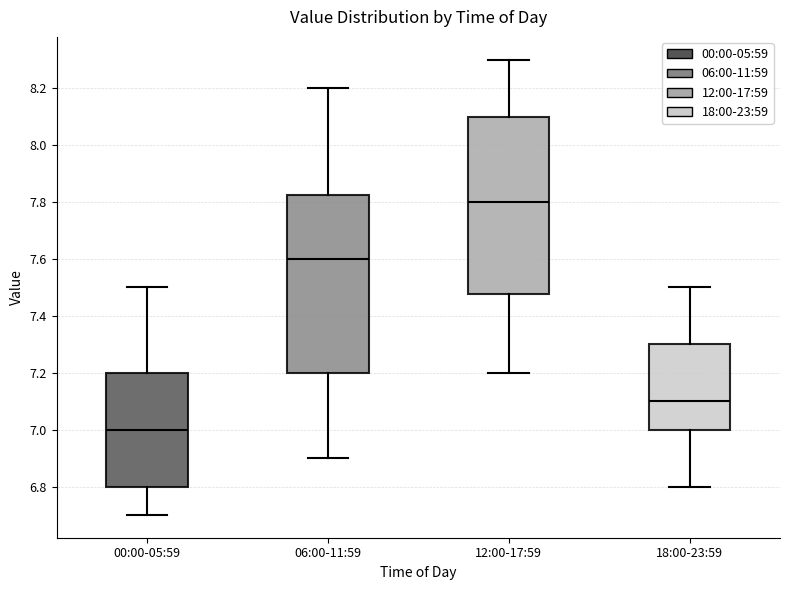

Reading left to right, transcribe this box plot: for each box, give where its median line is, the range the box spans, and where its two whiskers end, as read against the y-axis. The values are not printed on the chart, so give them approximately, as read against the axis.

00:00-05:59: median 7.00, box 6.80 to 7.20, whiskers 6.70 to 7.50
06:00-11:59: median 7.60, box 7.20 to 7.82, whiskers 6.90 to 8.20
12:00-17:59: median 7.80, box 7.48 to 8.10, whiskers 7.20 to 8.30
18:00-23:59: median 7.10, box 7.00 to 7.30, whiskers 6.80 to 7.50